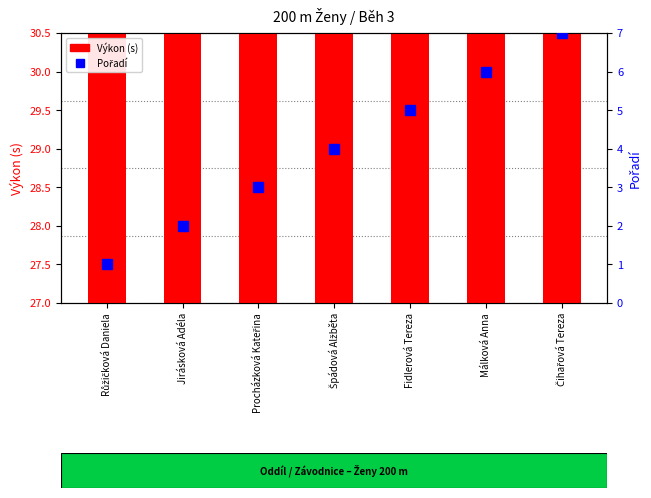

How many groups of bars are there?

7